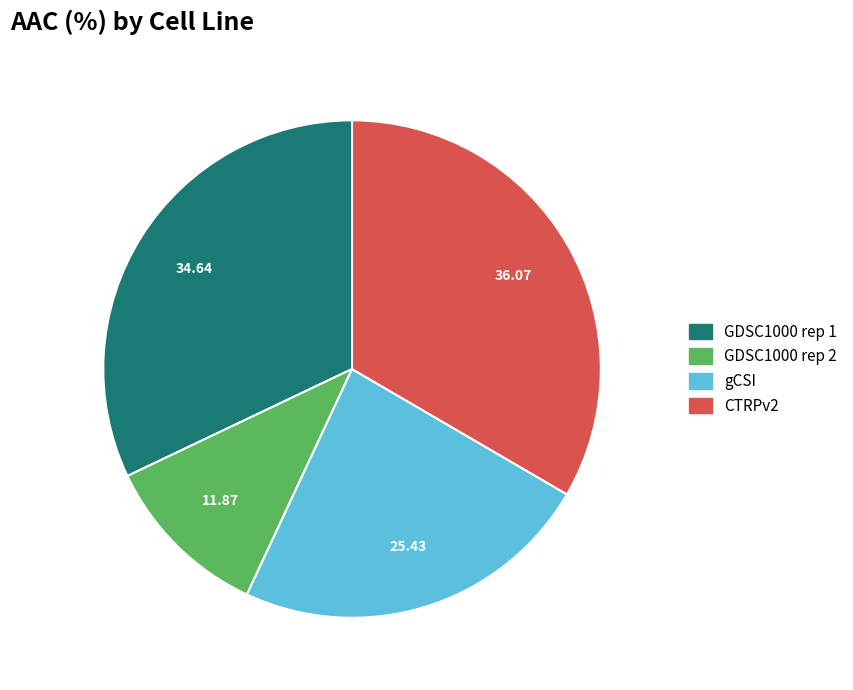

Rank the categories by value from lowest to highest.

GDSC1000 rep 2, gCSI, GDSC1000 rep 1, CTRPv2